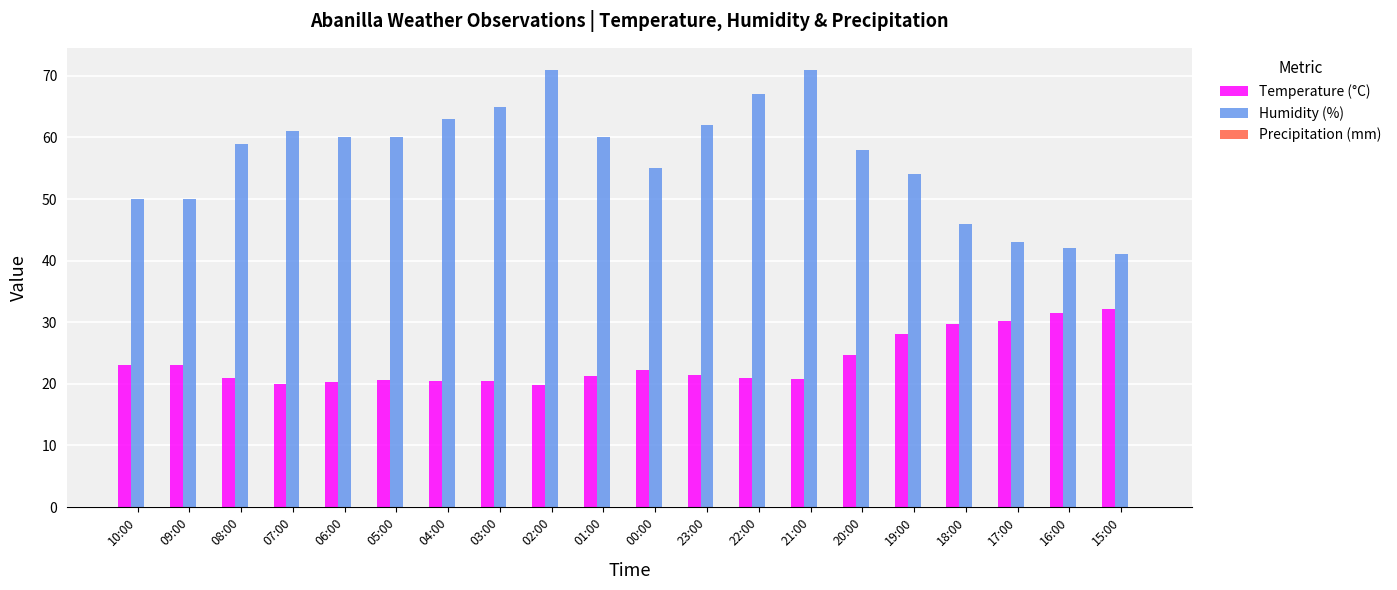

What is the highest value of the Temperature (°C) series?

32.2